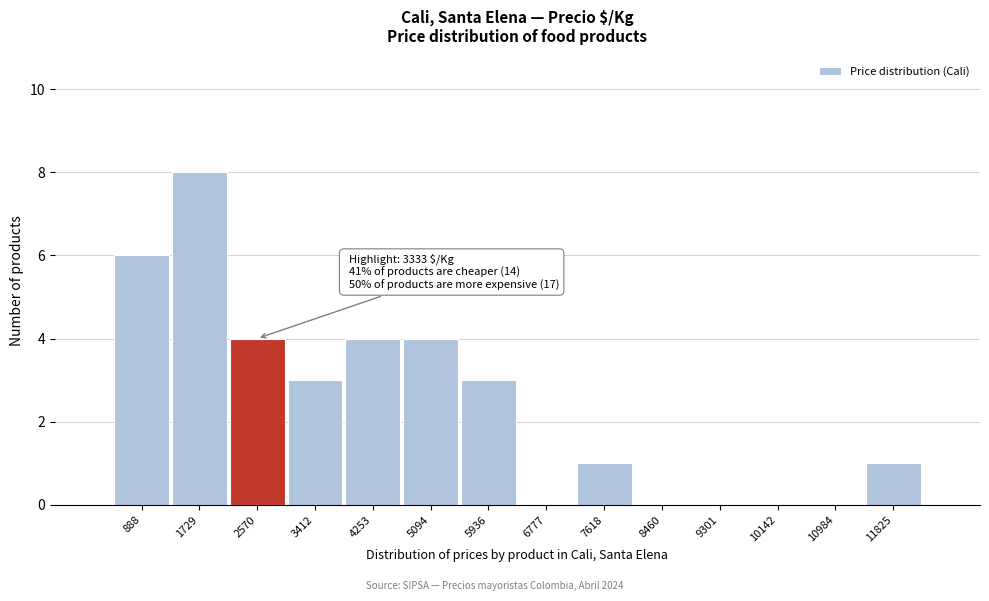

Reading left to right, what are all the values shown in this chart?

888=6	1729=8	2570=4	3412=3	4253=4	5094=4	5936=3	6777=0	7618=1	8460=0	9301=0	10142=0	10984=0	11825=1